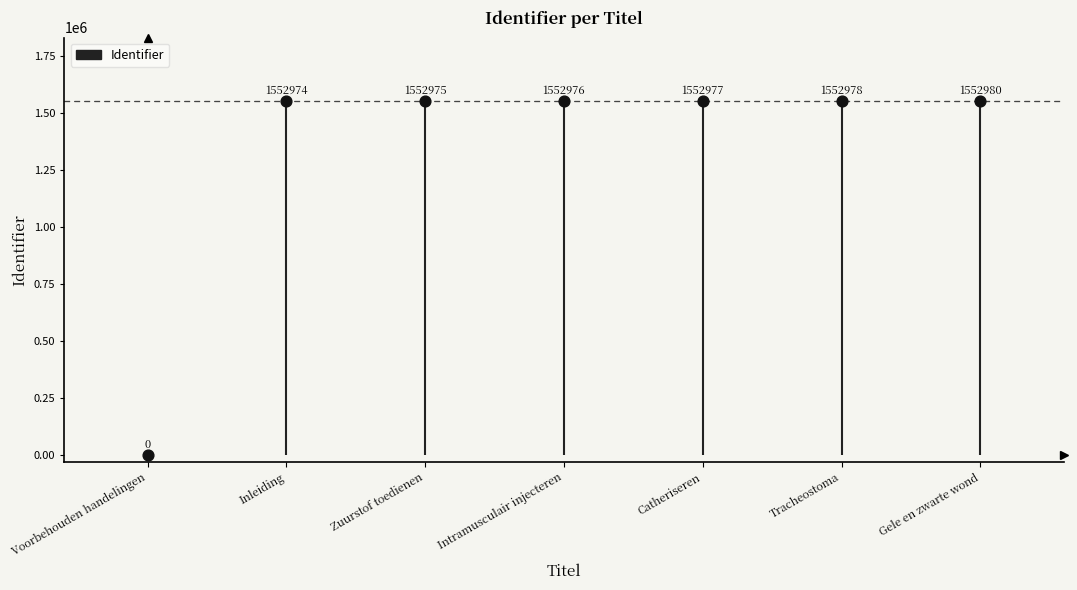

Between Zuurstof toedienen and Tracheostoma, which is larger?

Tracheostoma